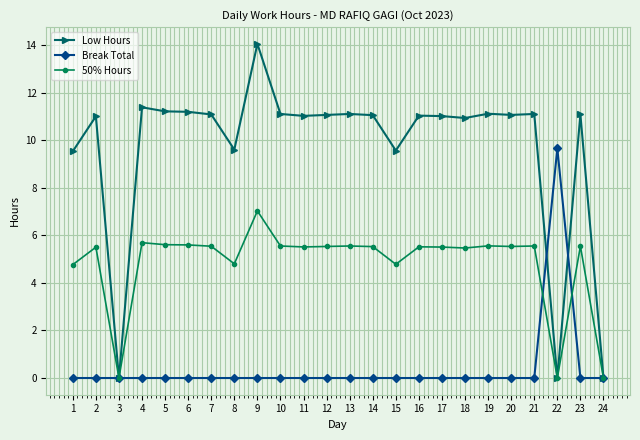

How many lines are shown in the chart?

3